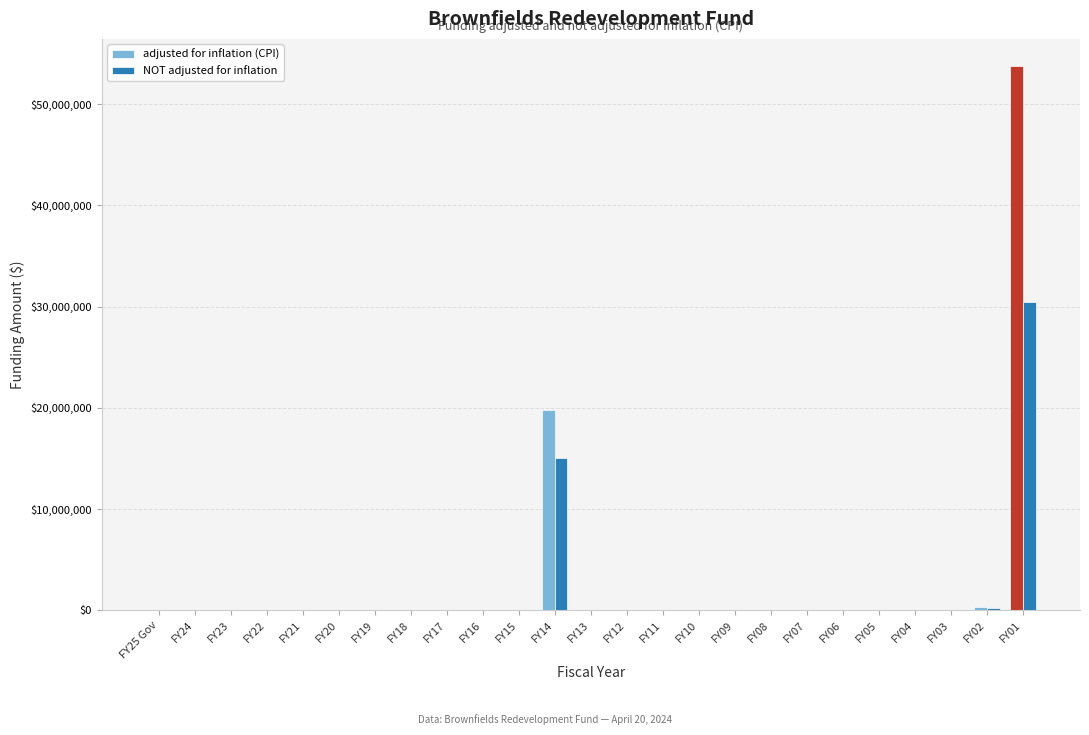

The value of adjusted for inflation (CPI) at FY25 Gov is 17521013. True or false?

False